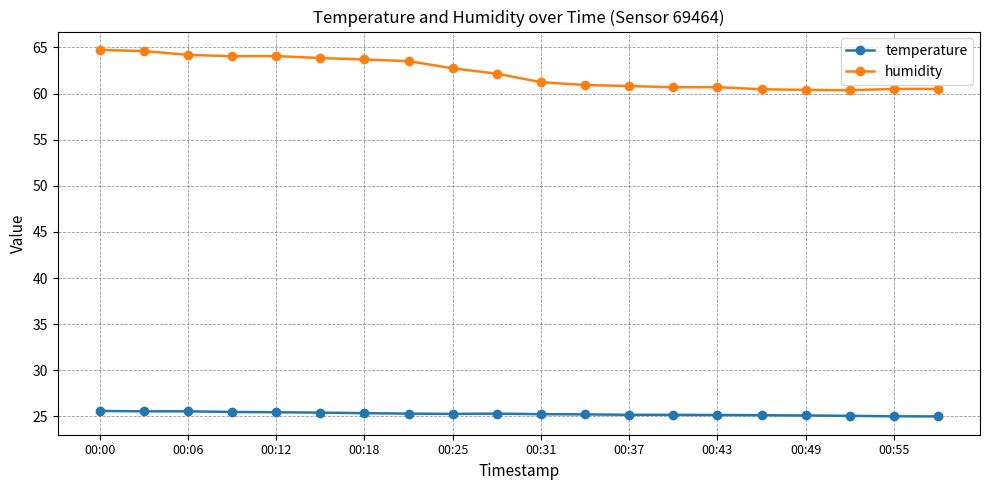

How many lines are shown in the chart?

2